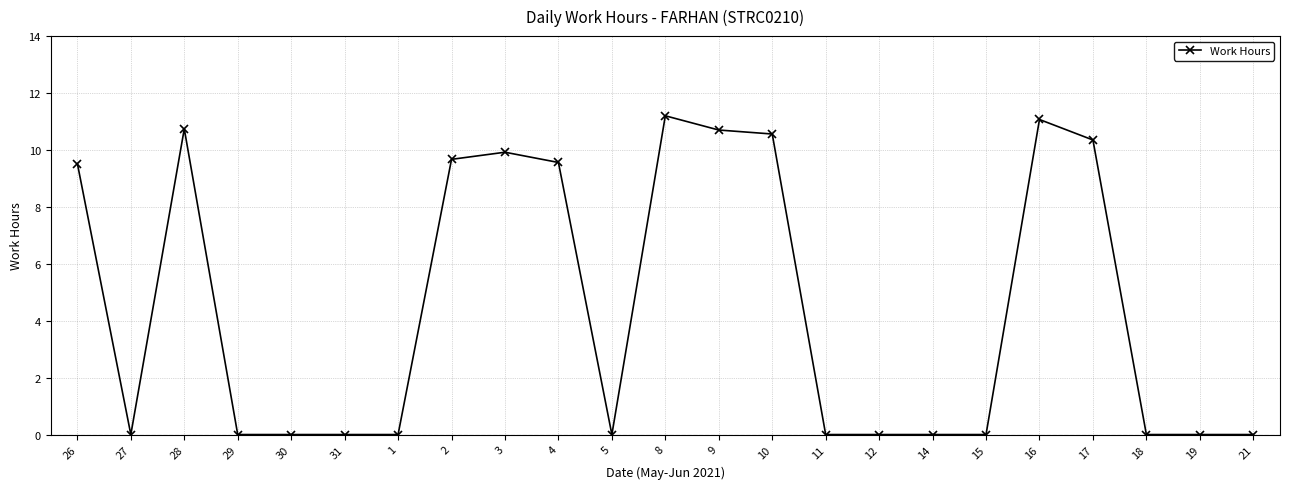

How many lines are shown in the chart?

1